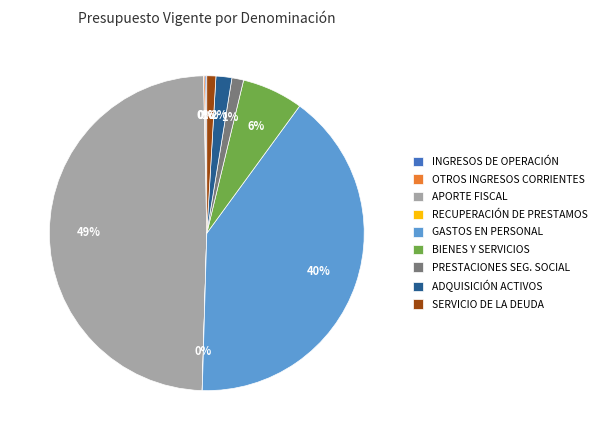

The SERVICIO DE LA DEUDA slice represents 1% of the pie. True or false?

True